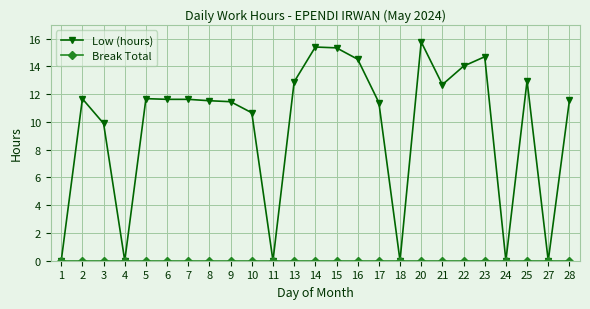

Between 8 and 16, which series saw the biggest shift?

Low (hours)